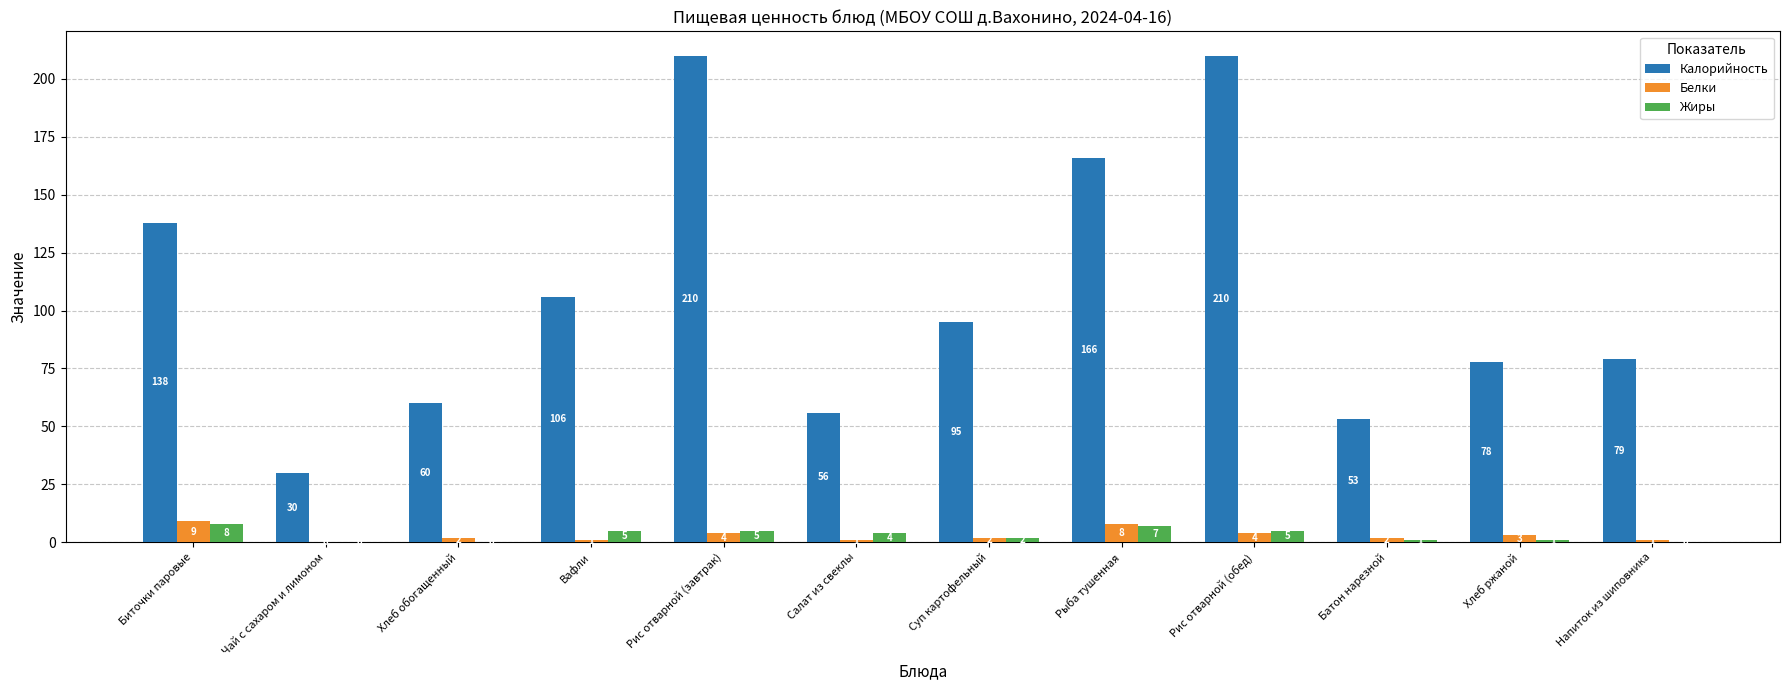

Reading left to right, transcribe all the data shown in this chart.

Калорийность: 138	30	60	106	210	56	95	166	210	53	78	79
Белки: 9	0	2	1	4	1	2	8	4	2	3	1
Жиры: 8	0	0	5	5	4	2	7	5	1	1	0